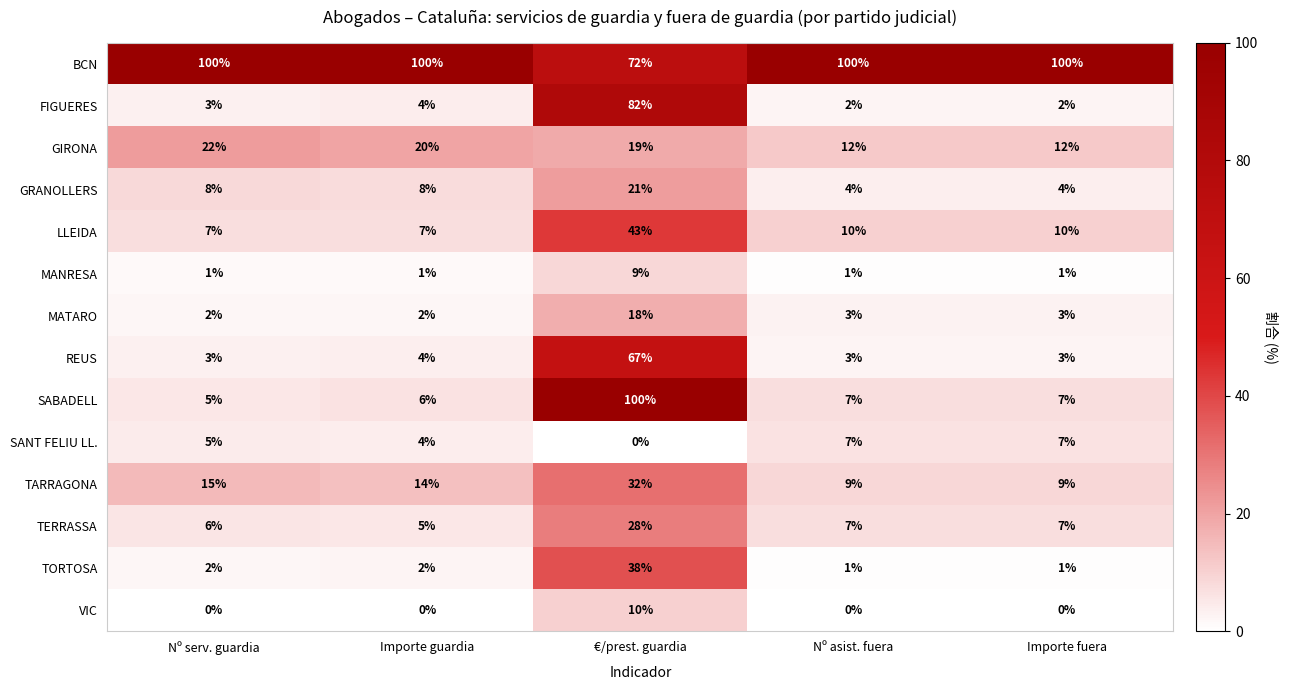

How many values in the MATARO series are below 3?

2